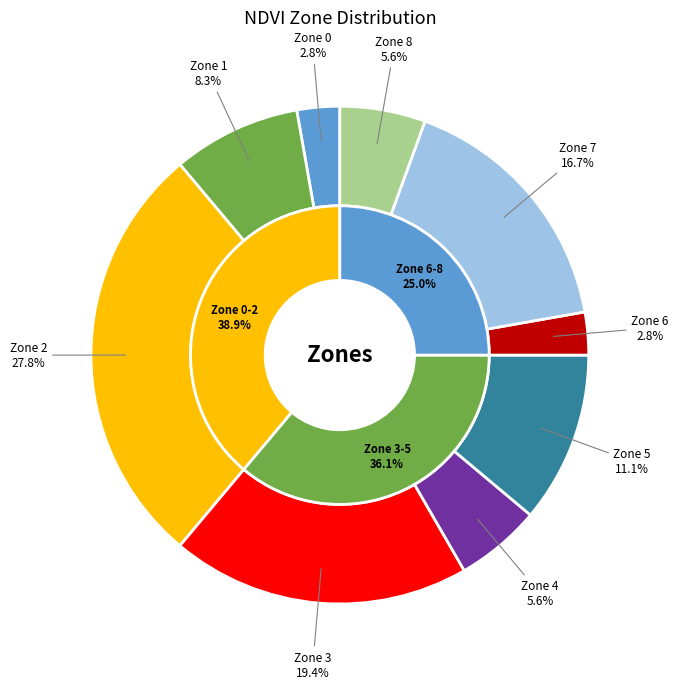

Combined, what portion of the pie is Zone 5 and Zone 3?

30.6%